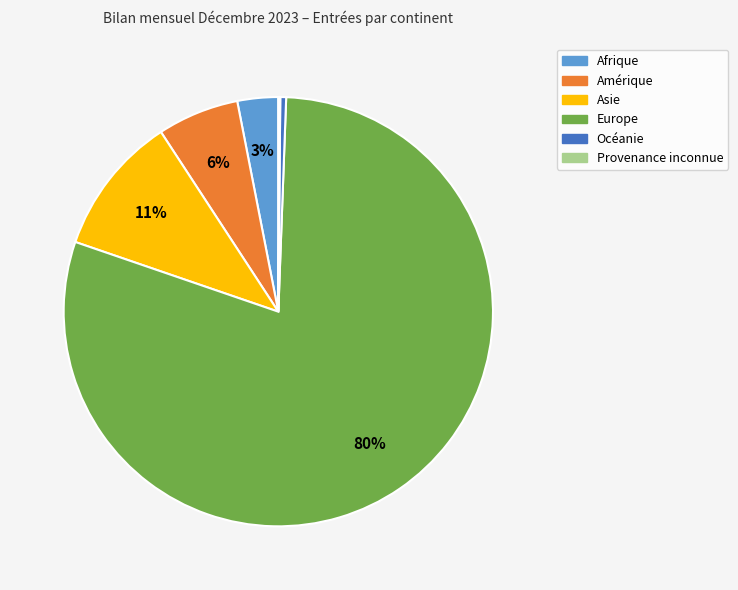

Which has a higher value, Asie or Océanie?

Asie